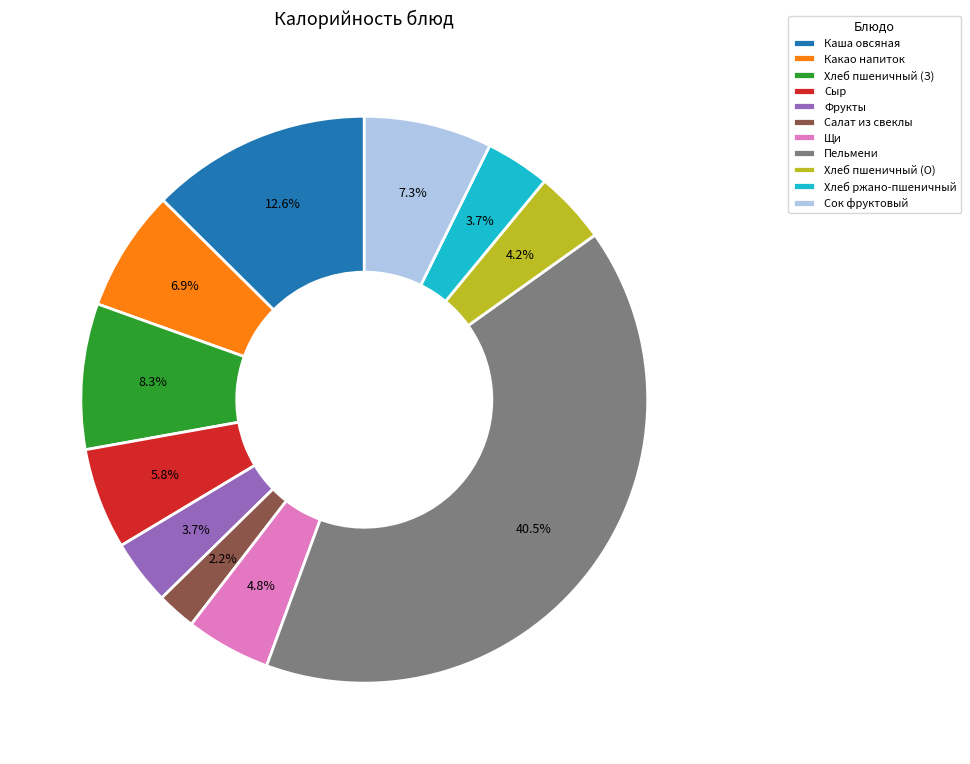

Does Хлеб пшеничный (З) account for over 50% of the chart?

No